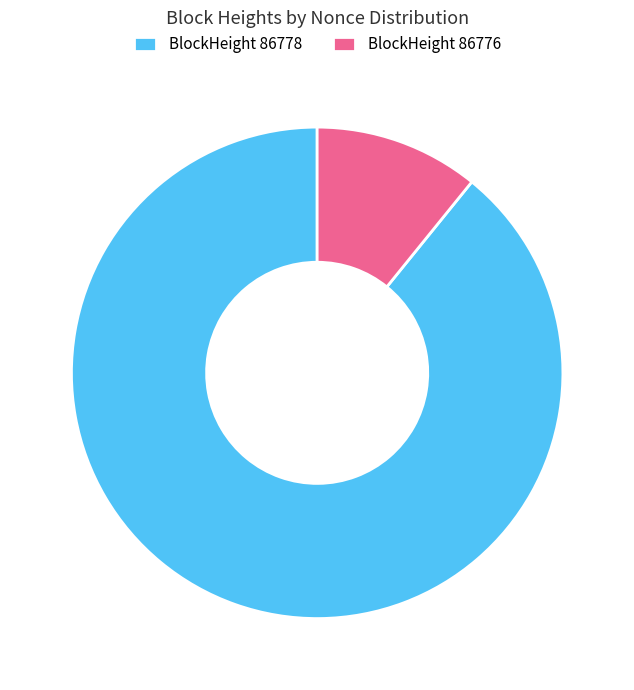

Which slice is the largest?

BlockHeight 86778